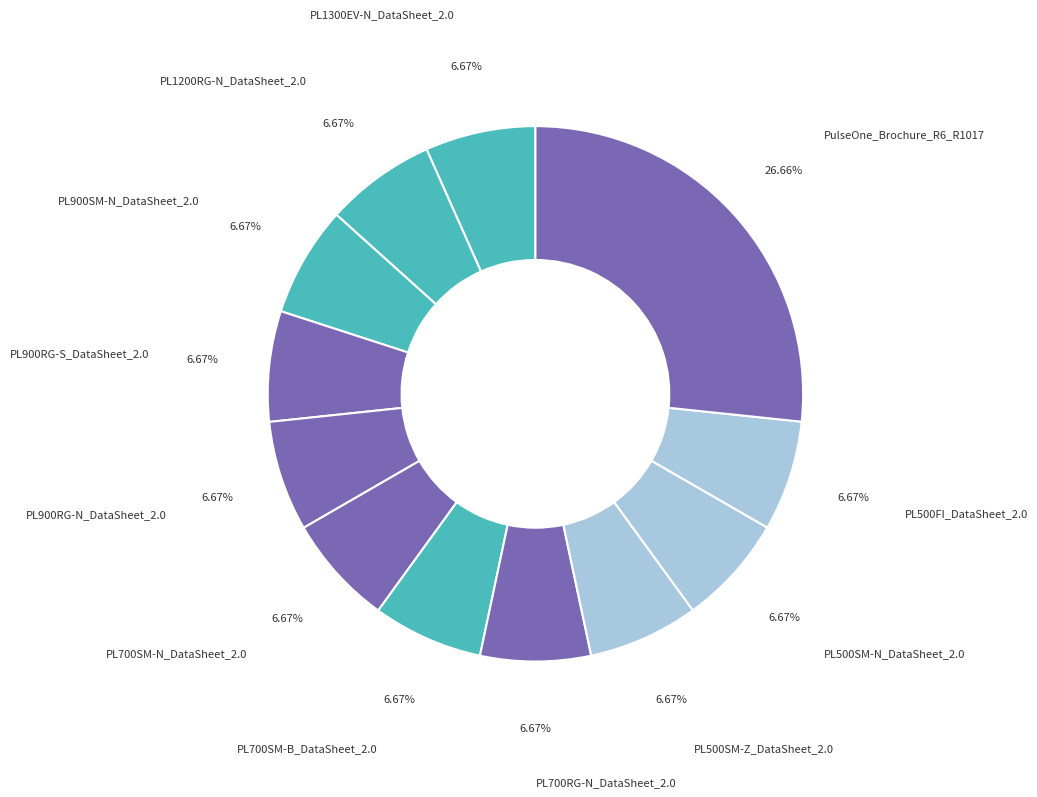

What is the ratio of the value at PL500SM-Z_DataSheet_2.0 to the value at PL700SM-B_DataSheet_2.0?

1.0